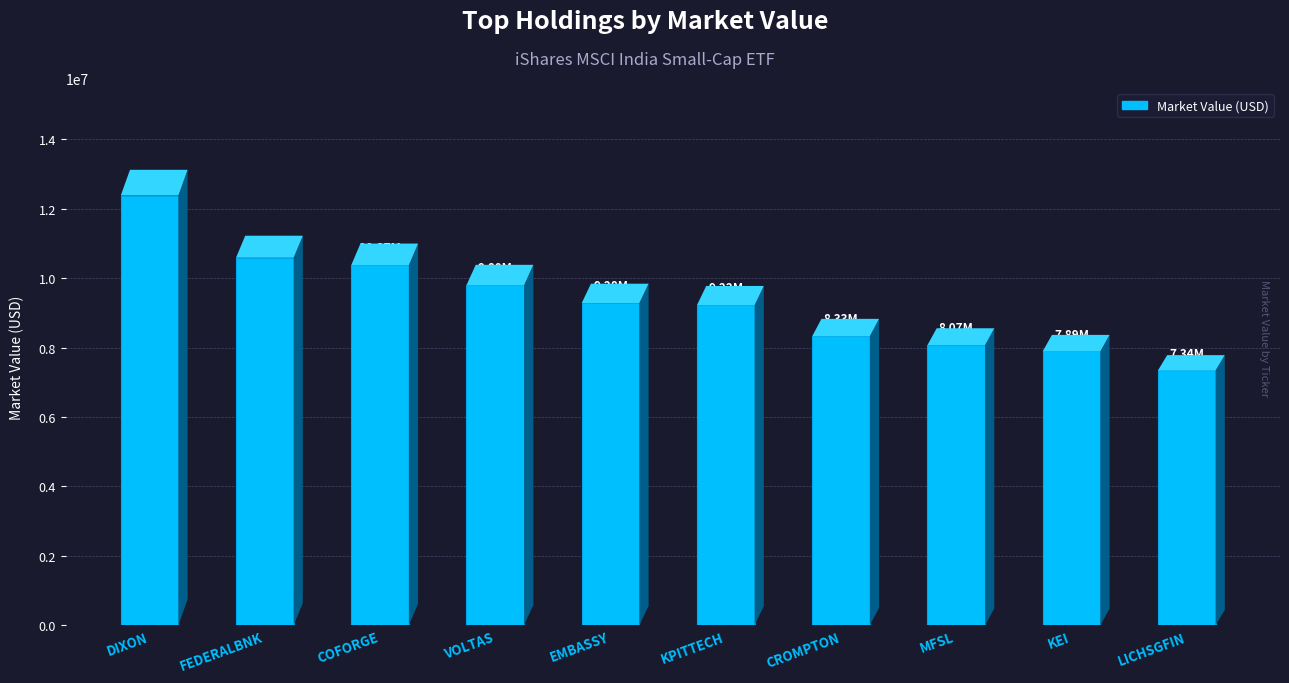

Which label corresponds to the smallest value in the chart?

LICHSGFIN